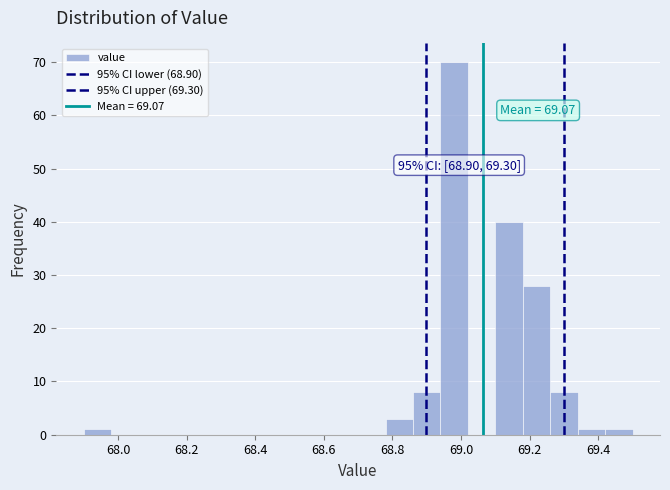

Over which range of the x-axis is the bar tallest?

68.94 to 69.02